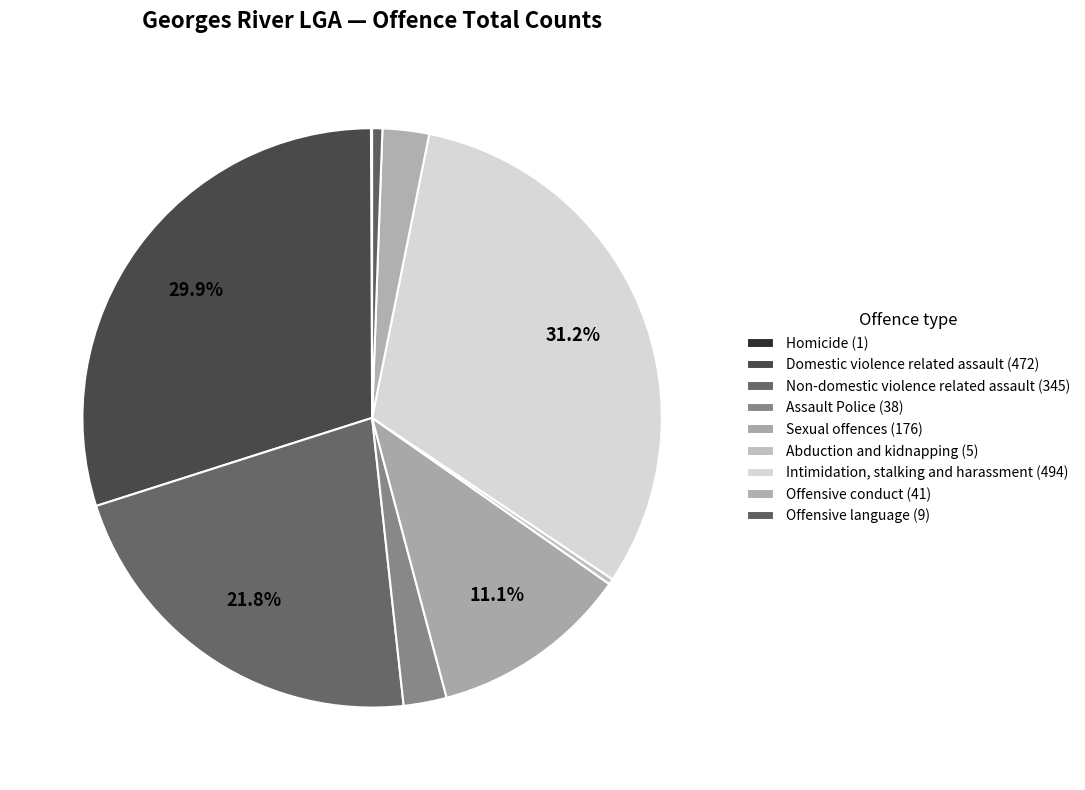

To the nearest percent, what is the combined percentage of Domestic violence related assault and Intimidation, stalking and harassment?

61%